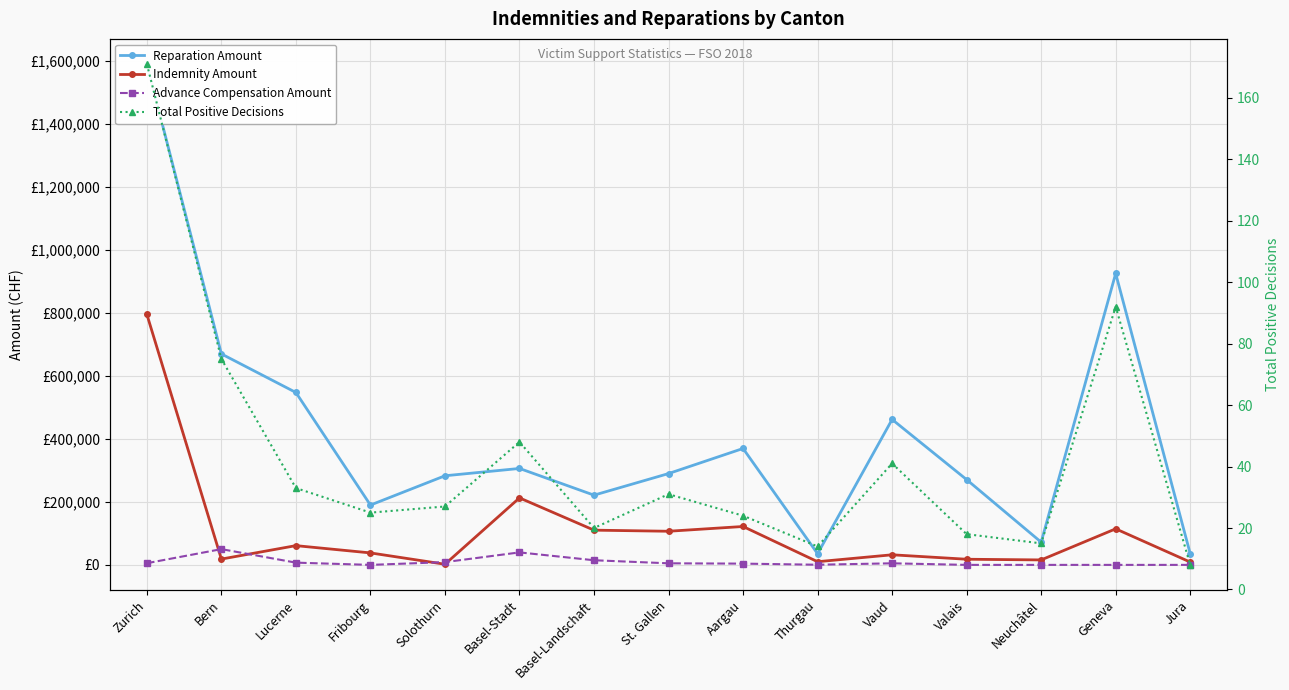

At which label is Advance Compensation Amount closest to 25000?

Basel-Landschaft